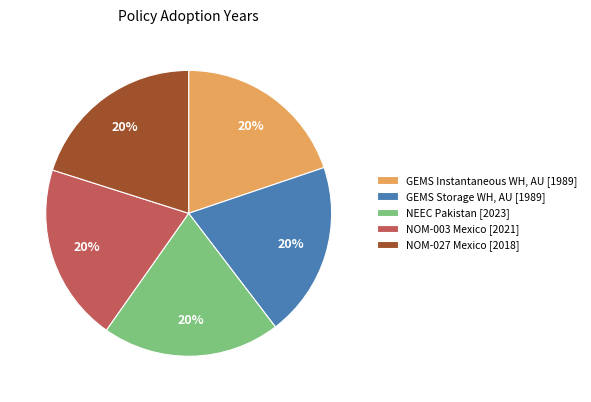

Combined, do GEMS Instantaneous WH, AU [1989] and NEEC Pakistan [2023] account for over 50%?

No